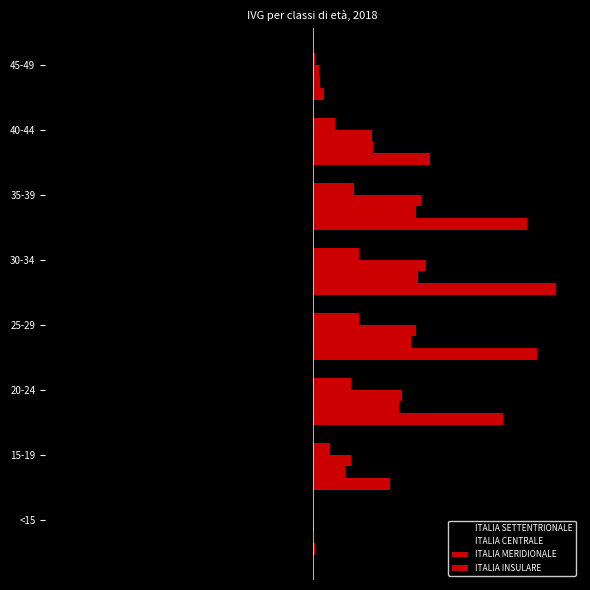

The ITALIA CENTRALE series shows -0.0 at 0. True or false?

True